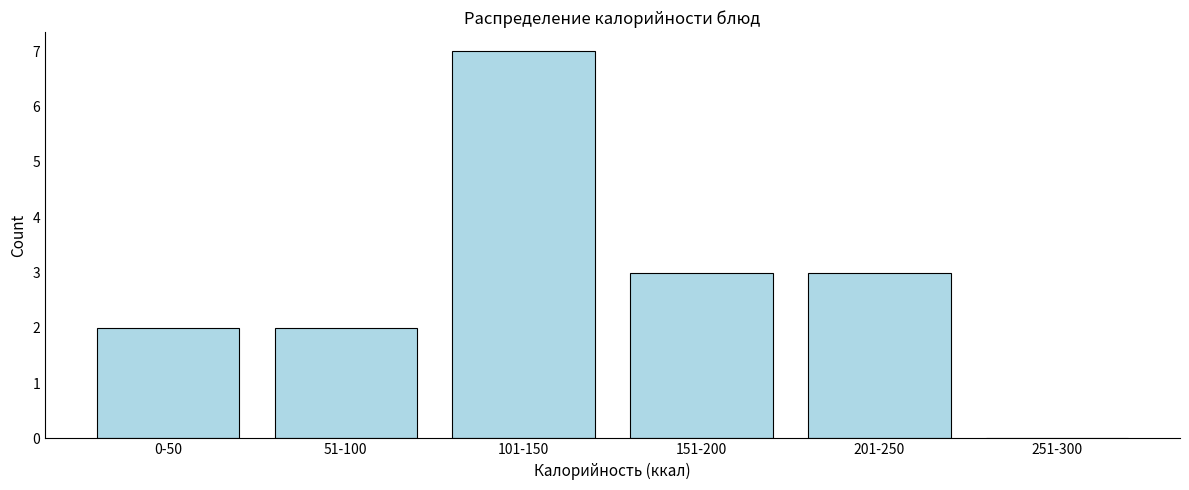

Reading left to right, extract all data points from this chart.

0-50=2	51-100=2	101-150=7	151-200=3	201-250=3	251-300=0